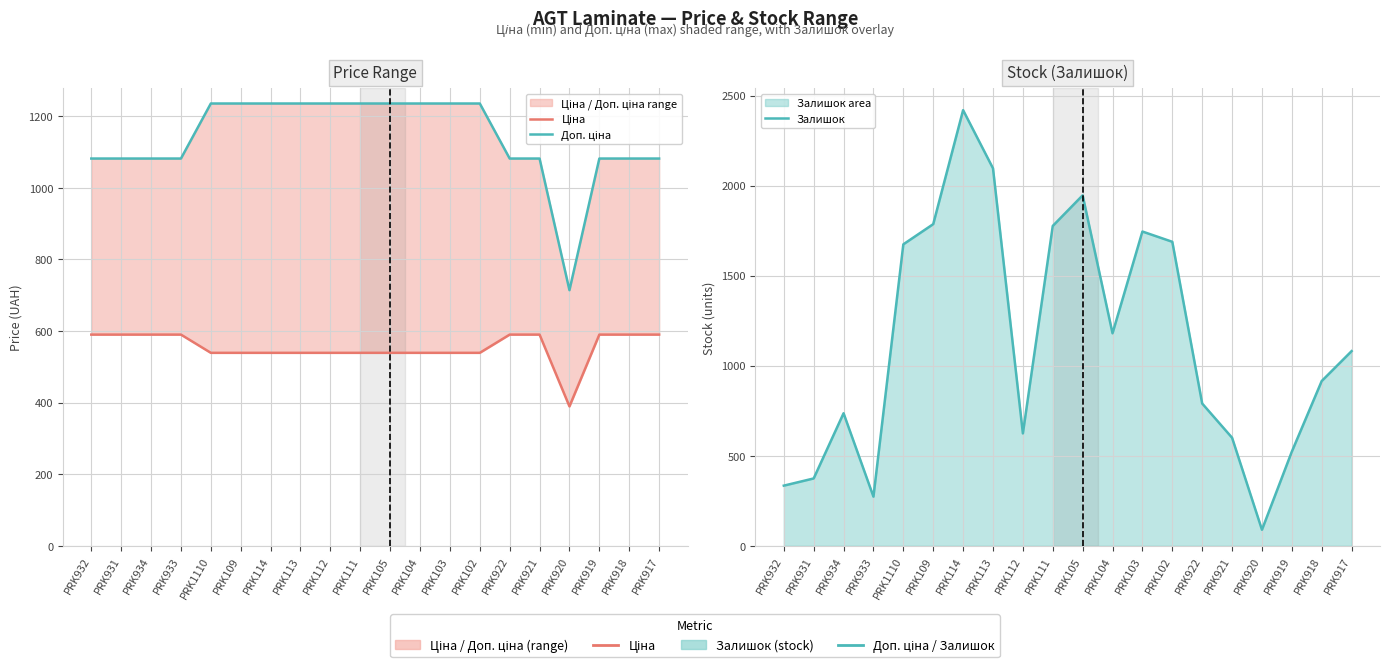

Which label corresponds to the largest value in the chart?

PRK114